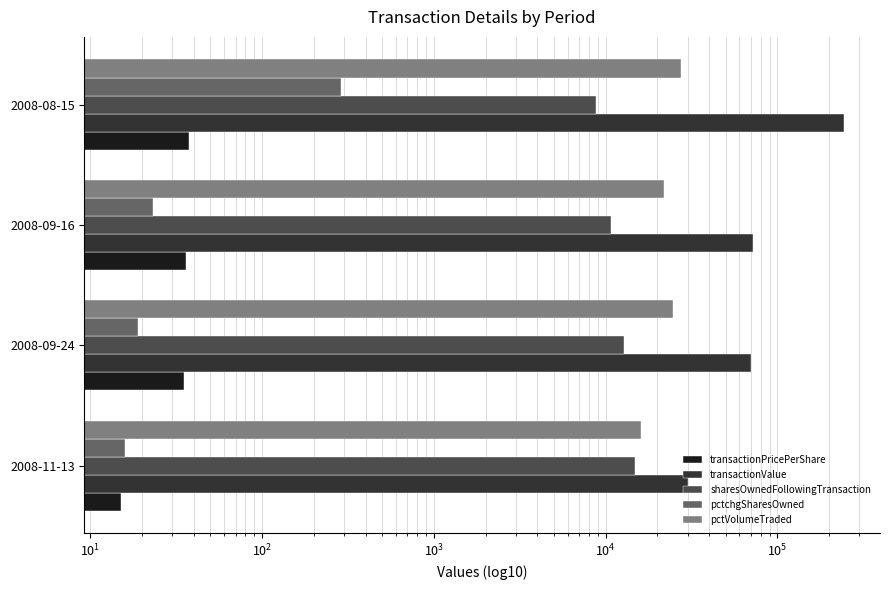

Which has a higher value, 2008-09-16 or 2008-09-24?

2008-09-16